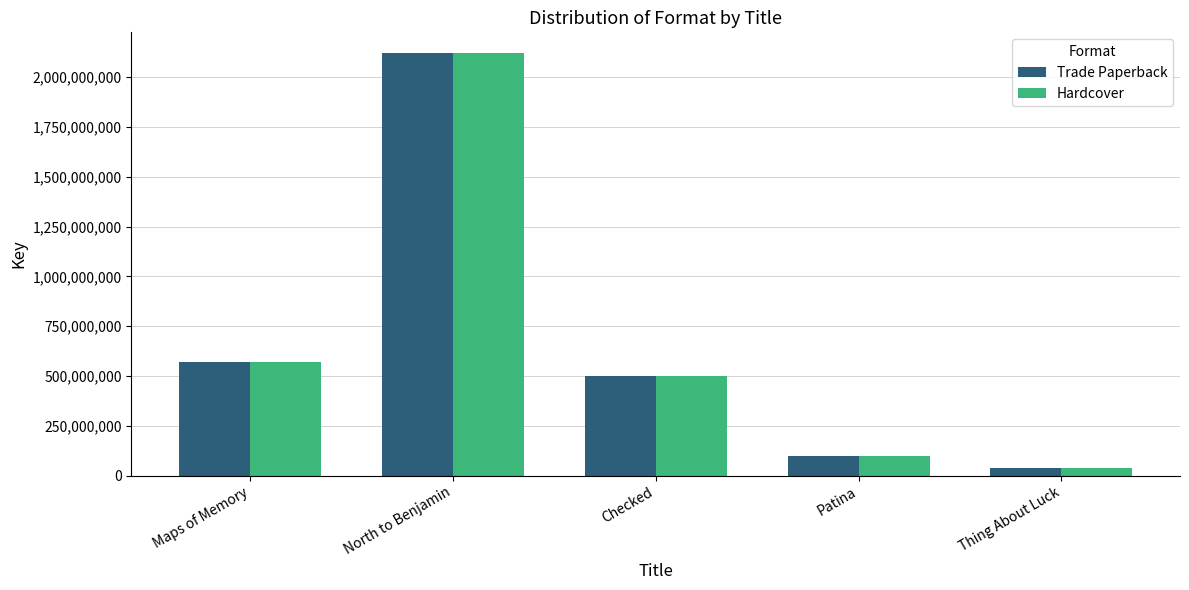

What is the approximate value of Trade Paperback at North to Benjamin?

2119350740